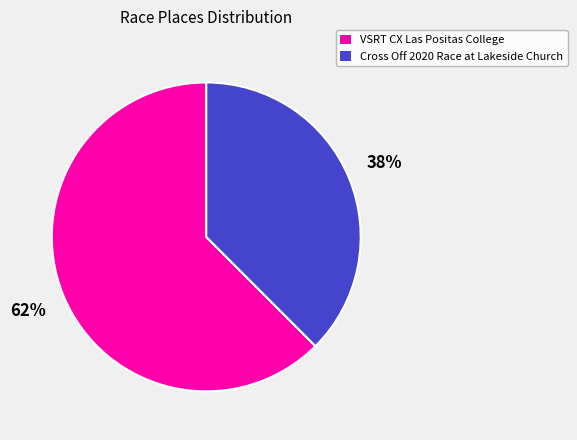

Rank the categories by value from highest to lowest.

VSRT CX Las Positas College, Cross Off 2020 Race at Lakeside Church